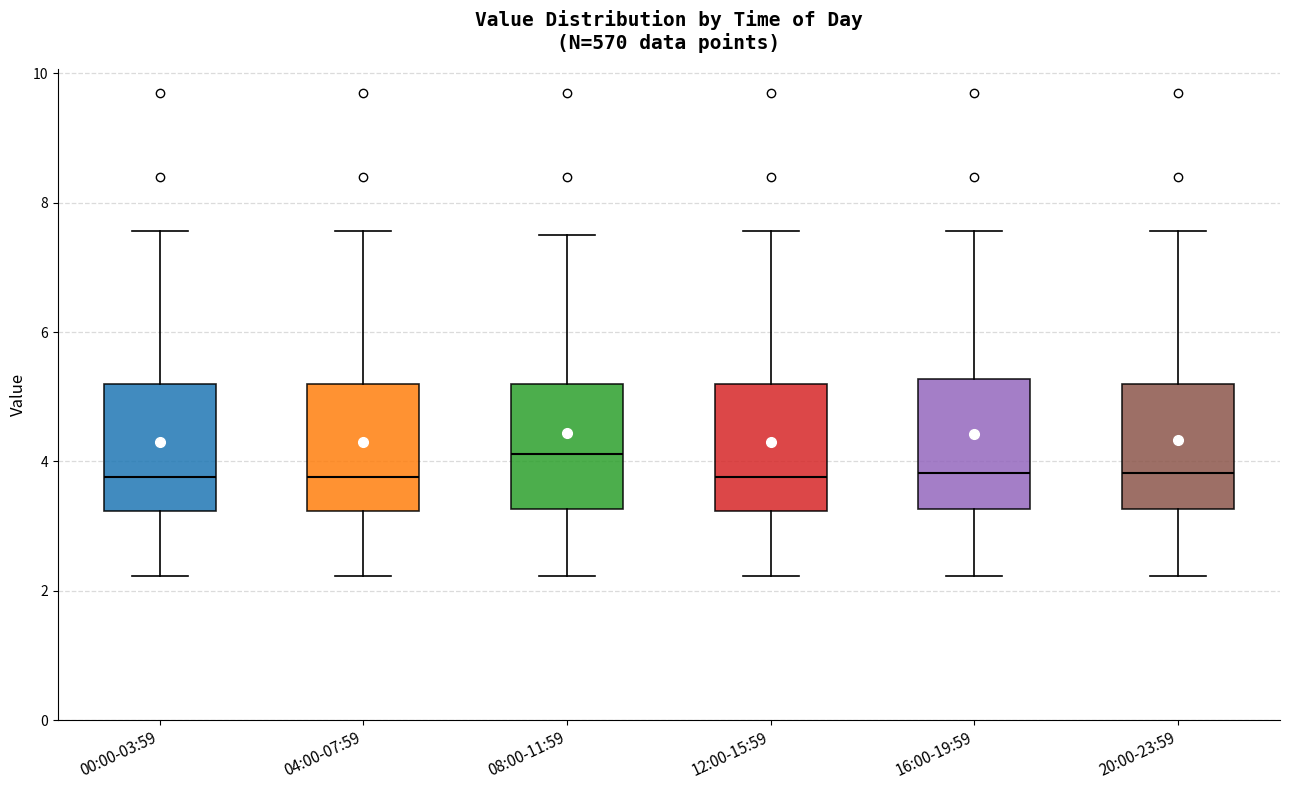

Where does the upper whisker of the box for 12:00-15:59 end on the y-axis? The values are not printed on the chart, so give them approximately, as read against the axis.

7.6